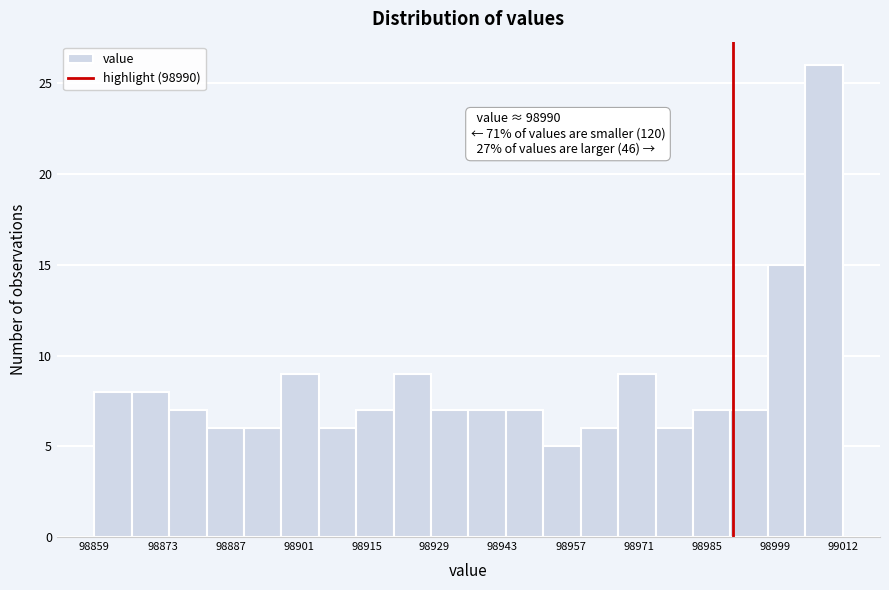

Read against the x-axis, roughly where is the centre of the tallest bar?

99008